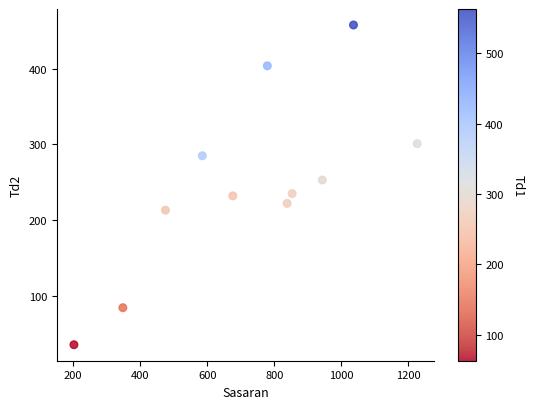

What is the range of Y values (max minus min)?

423